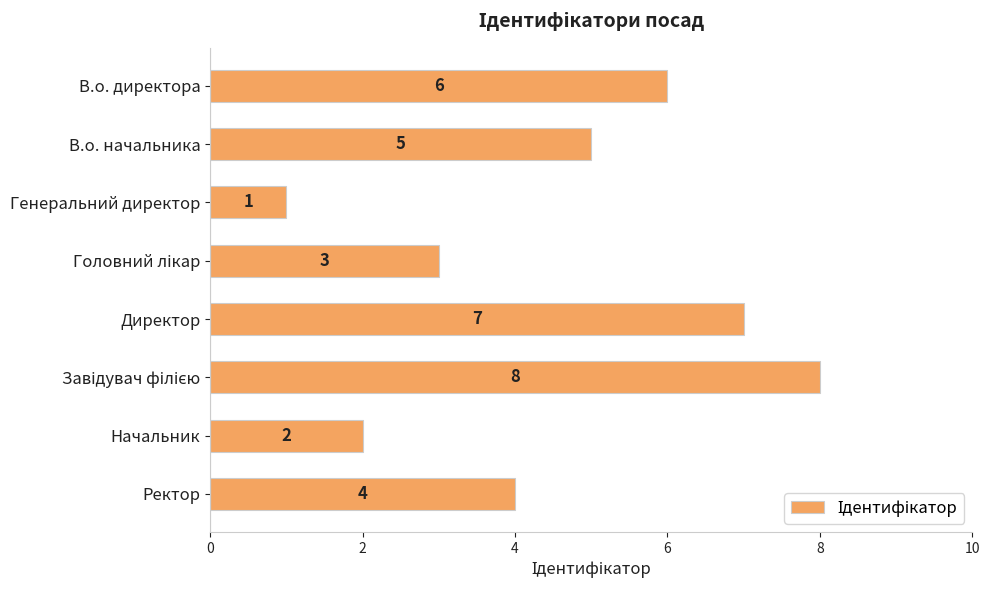

Does the chart contain any negative values?

No